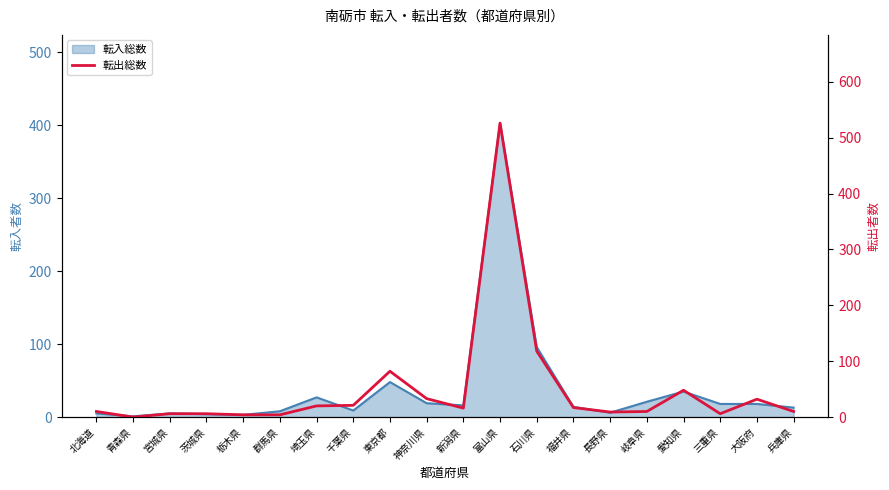

How many interior local valleys (lower than both neighbors) does the data have?

4